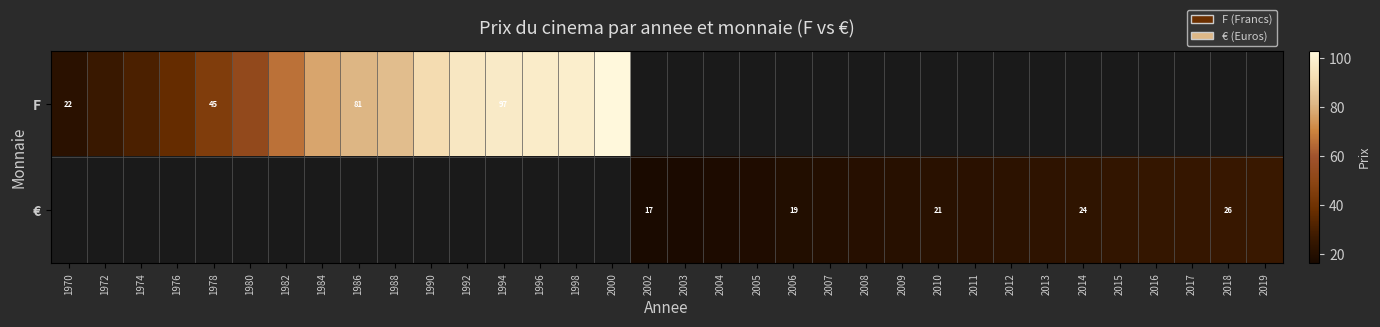

How many categories are shown in the chart?

34